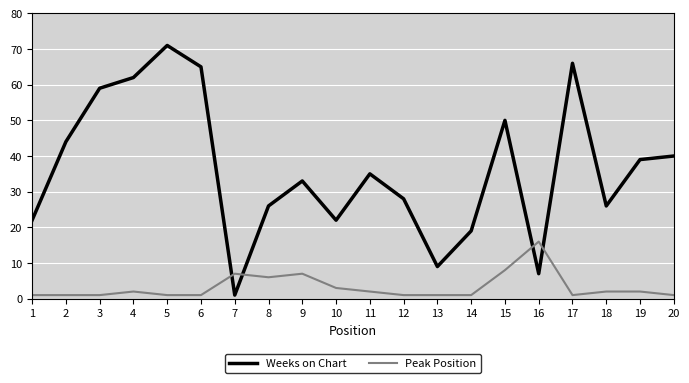

What are all the series names shown in the legend?

Weeks on Chart, Peak Position